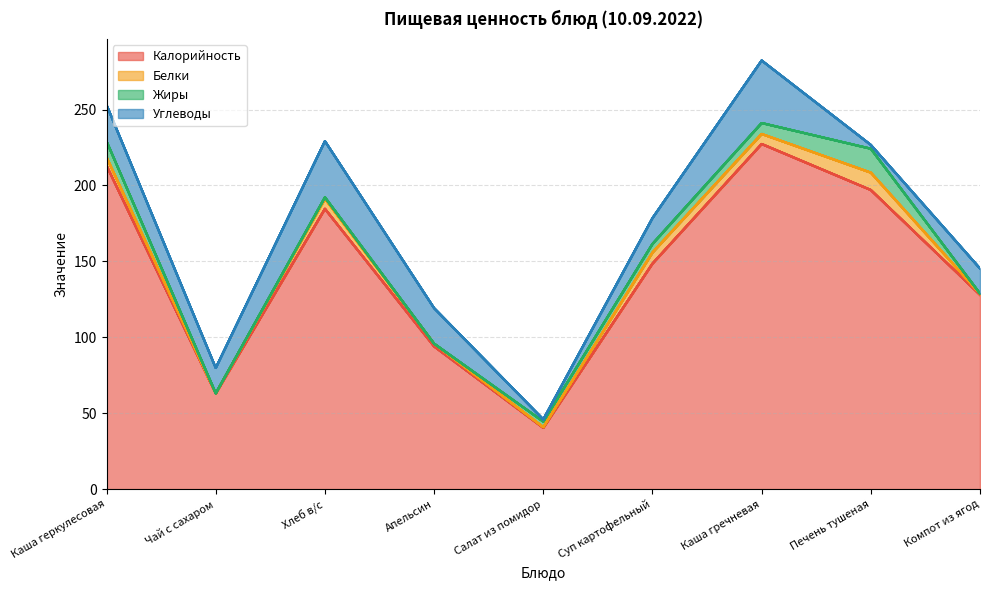

What are all the series names shown in the legend?

Калорийность, Белки, Жиры, Углеводы